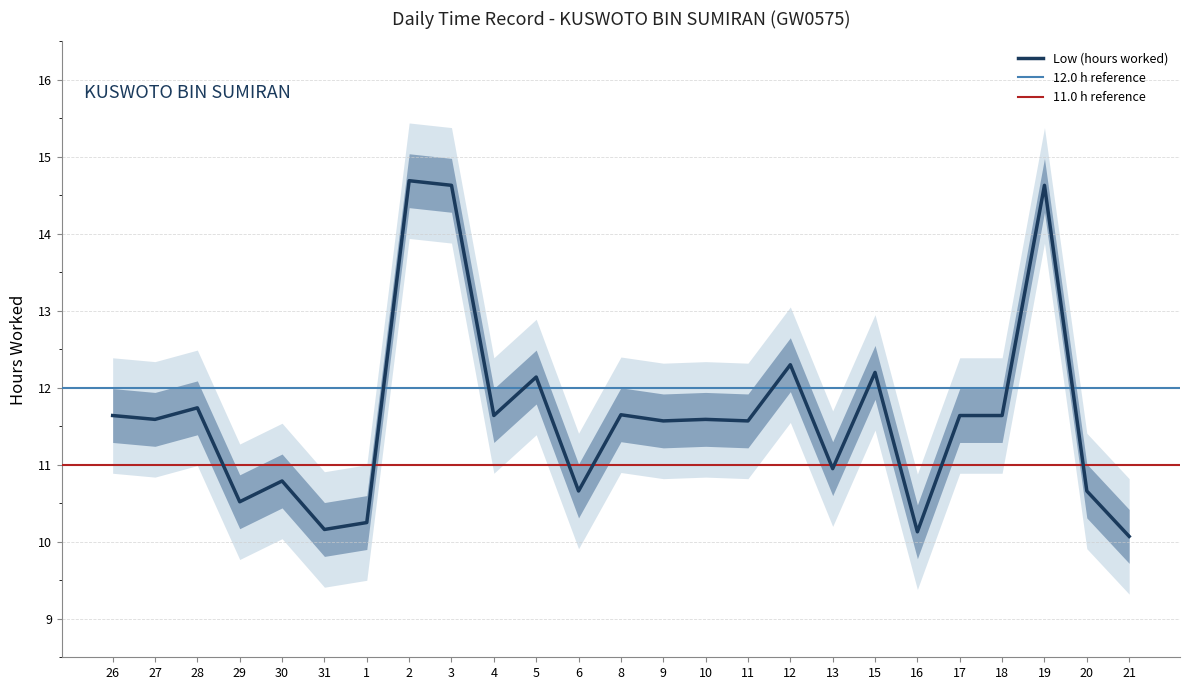

Reading left to right, extract all data points from this chart.

26=11.6	27=11.6	28=11.7	29=10.5	30=10.8	31=10.2	1=10.2	2=14.7	3=14.6	4=11.6	5=12.1	6=10.7	8=11.7	9=11.6	10=11.6	11=11.6	12=12.3	13=10.9	15=12.2	16=10.1	17=11.6	18=11.6	19=14.6	20=10.7	21=10.1